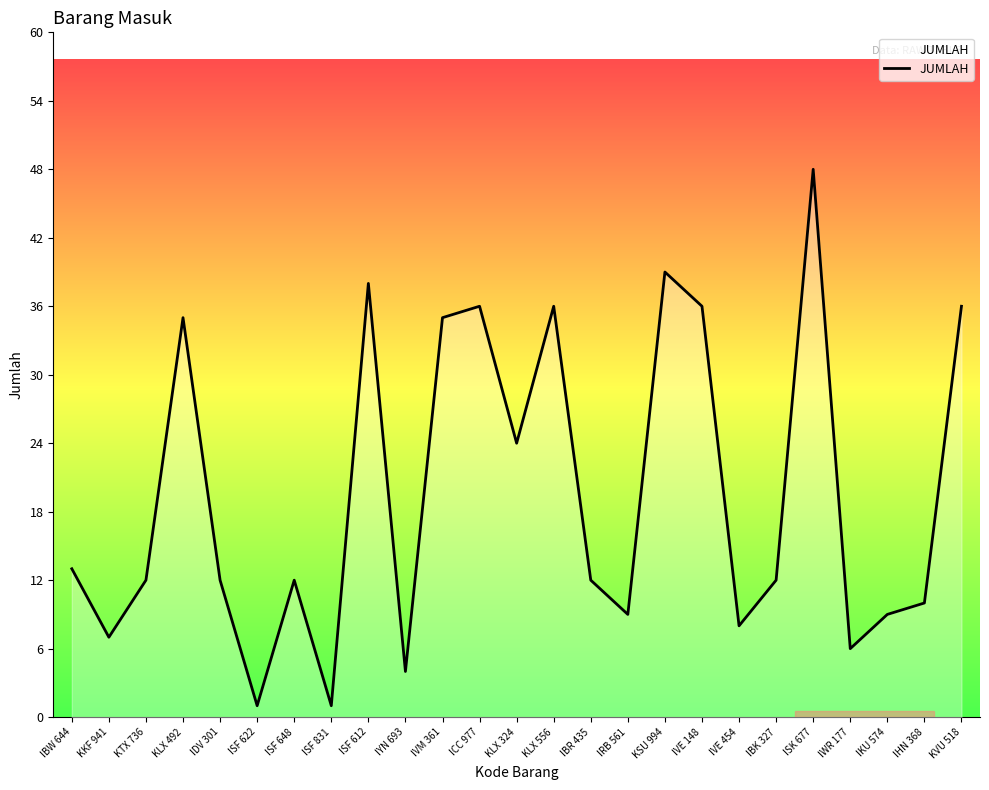

Reading right to left, transcribe all the data shown in this chart.

KVU 518=36	IHN 368=10	IKU 574=9	IWR 177=6	ISK 677=48	IBK 327=12	IVE 454=8	IVE 148=36	KSU 994=39	IRB 561=9	IBR 435=12	KLX 556=36	KLX 324=24	ICC 977=36	IVM 361=35	IYN 693=4	ISF 612=38	ISF 831=1	ISF 648=12	ISF 622=1	IDV 301=12	KLX 492=35	KTX 736=12	KKF 941=7	IBW 644=13